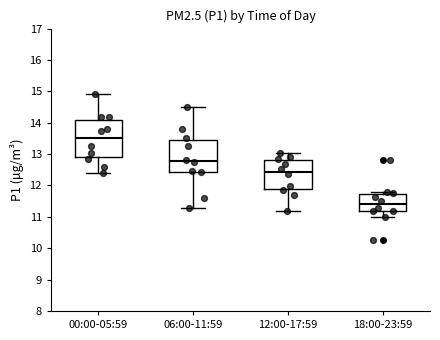

Reading left to right, read every box against the y-axis: the position of its median line, the range the box covers, and the ends of its whiskers. The values are not printed on the chart, so give them approximately, as read against the axis.

00:00-05:59: median 13.5, box 12.9 to 14.1, whiskers 12.4 to 14.9
06:00-11:59: median 12.8, box 12.4 to 13.5, whiskers 11.3 to 14.5
12:00-17:59: median 12.4, box 11.9 to 12.8, whiskers 11.2 to 13.0
18:00-23:59: median 11.4, box 11.2 to 11.7, whiskers 11.0 to 11.8